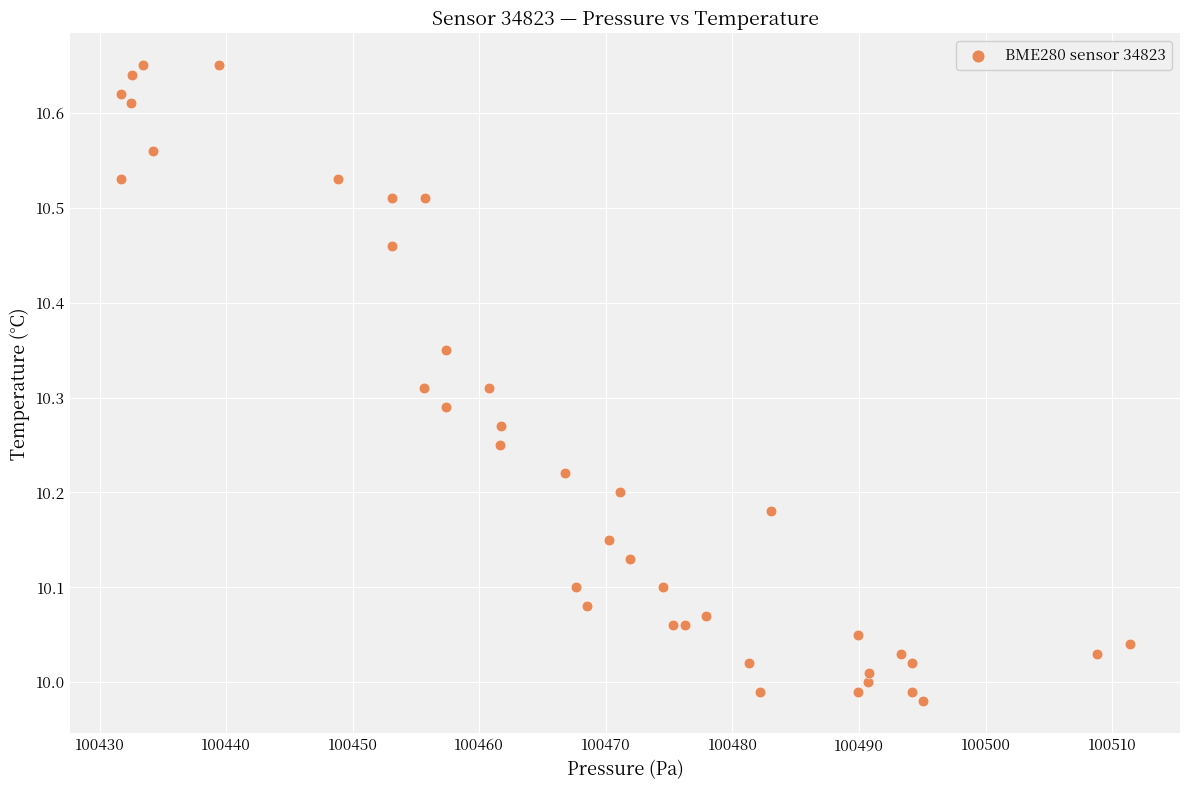

What is the range of X values (max minus min)?

79.7